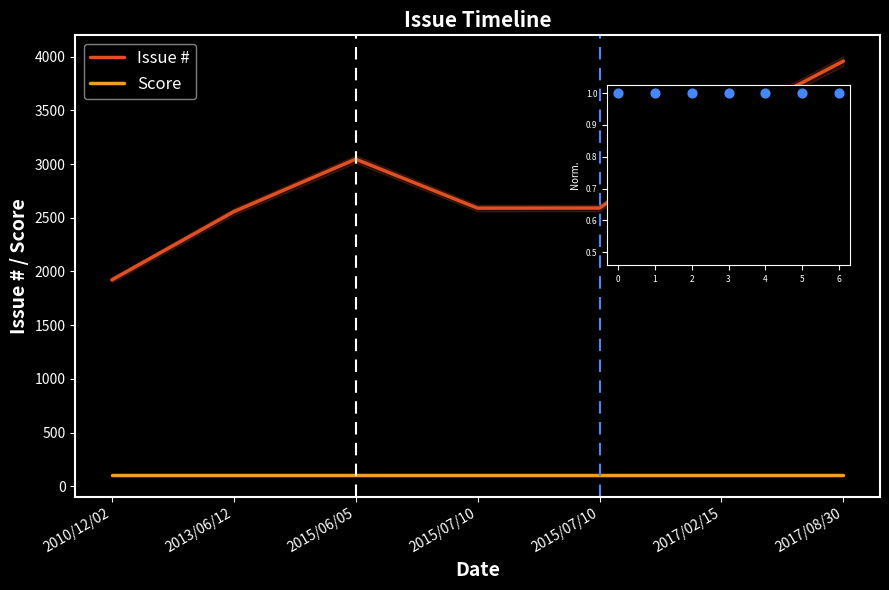

What are all the series names shown in the legend?

Issue #, Score